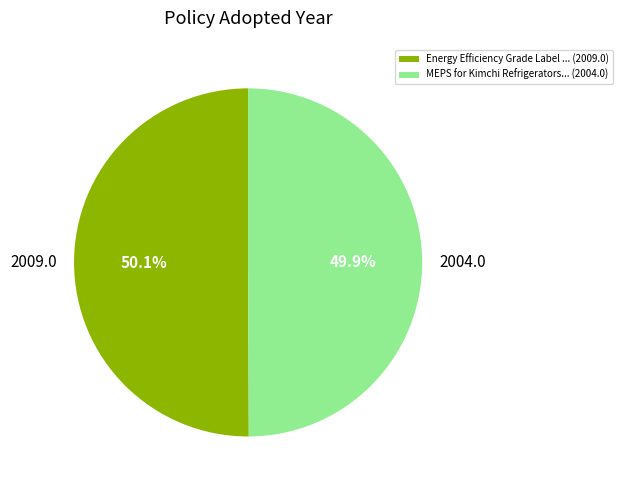

Approximately how many times larger is the value at 2004.0 compared to 2009.0?

1.0